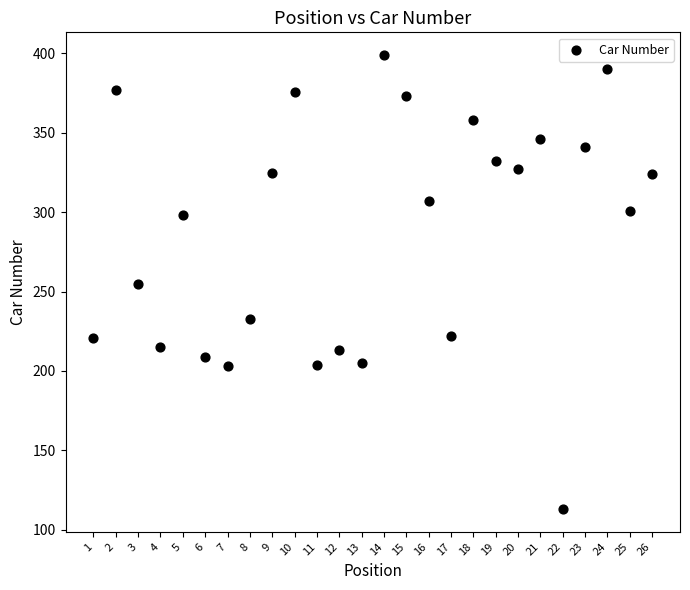

What is the range of X values (max minus min)?

25